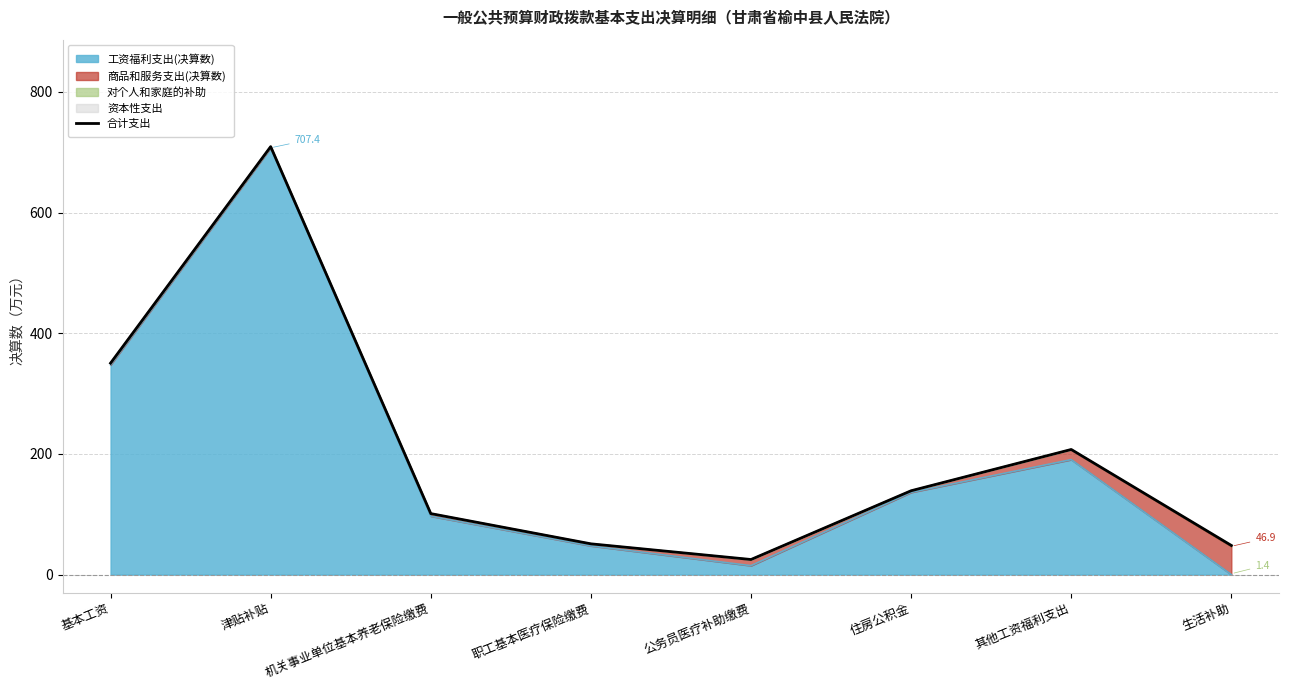

How many values are below 138?

4